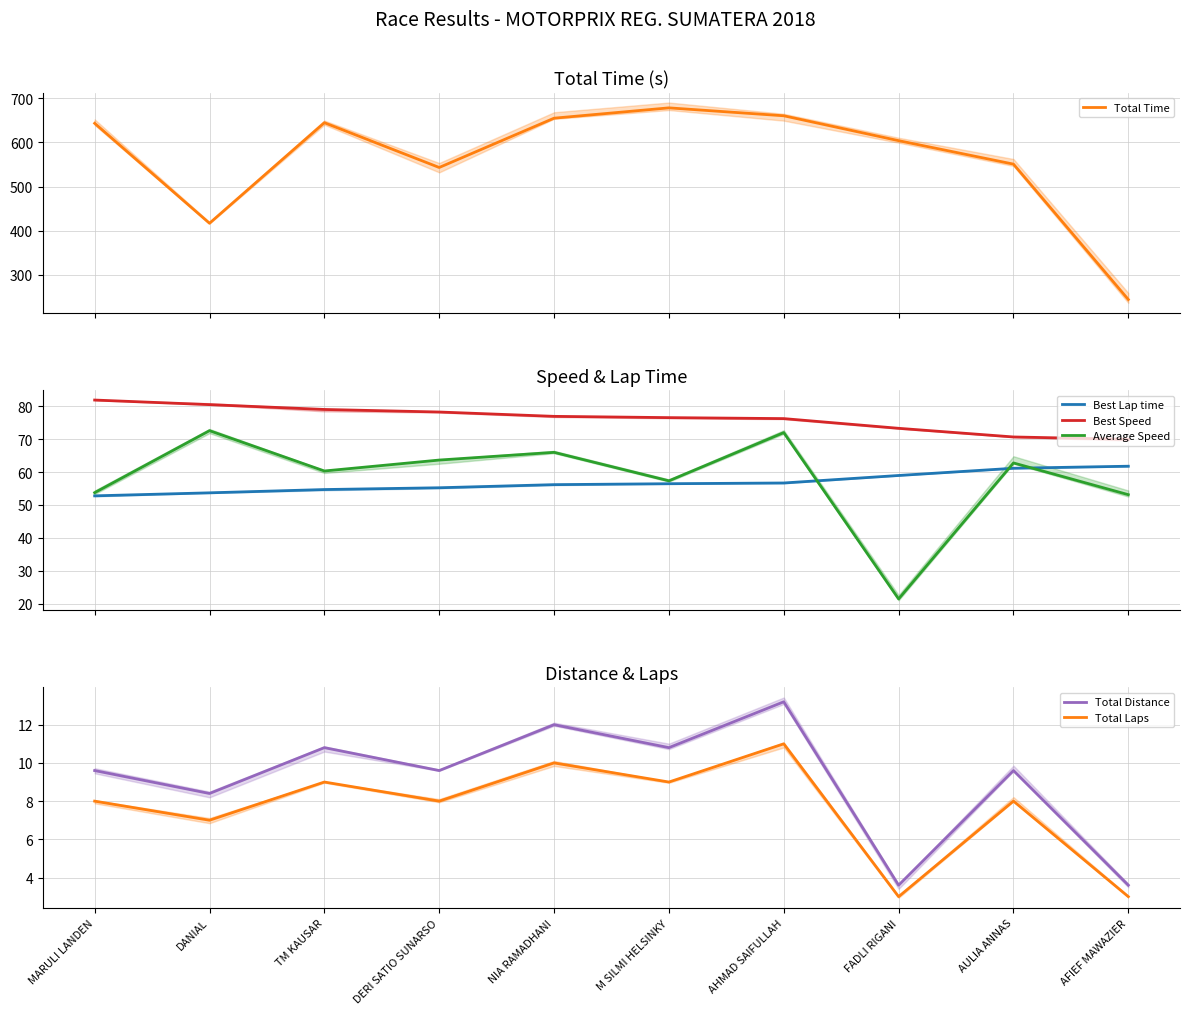

What is the label of the 3rd point from the left?

TM KAUSAR